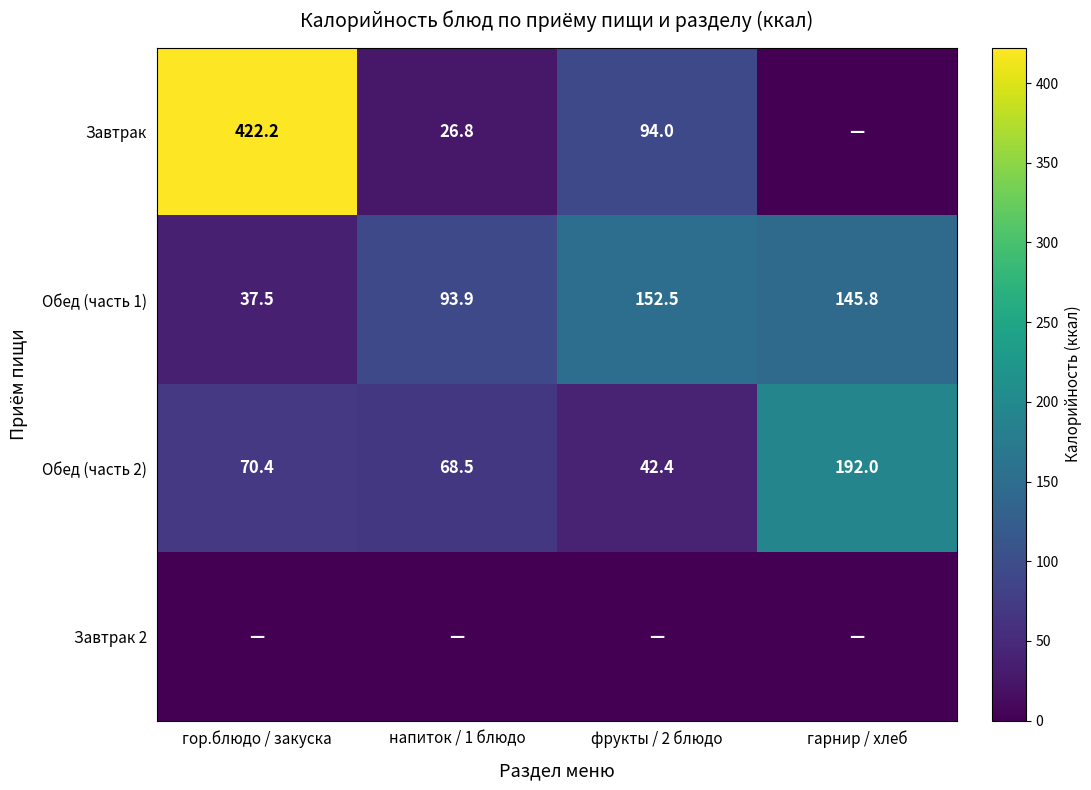

Count the number of categories in the chart.

4